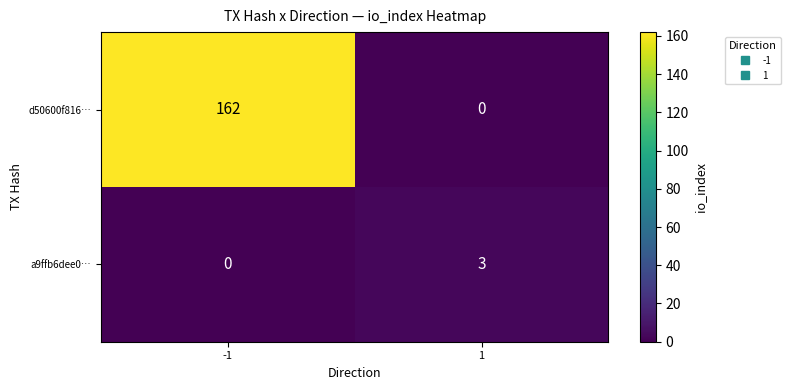

What is the approximate value of d50600f816… at -1, to the nearest 10?

160